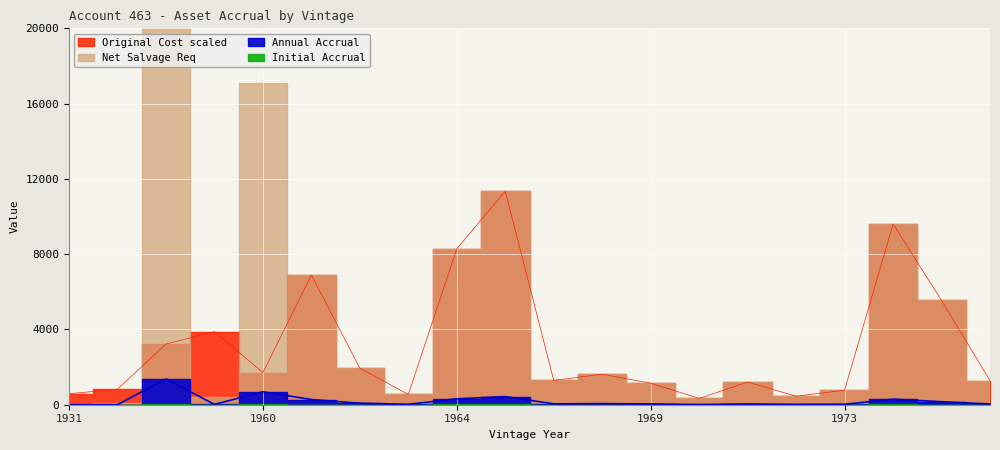

What is the sum of all Original Cost scaled values?

62493.6